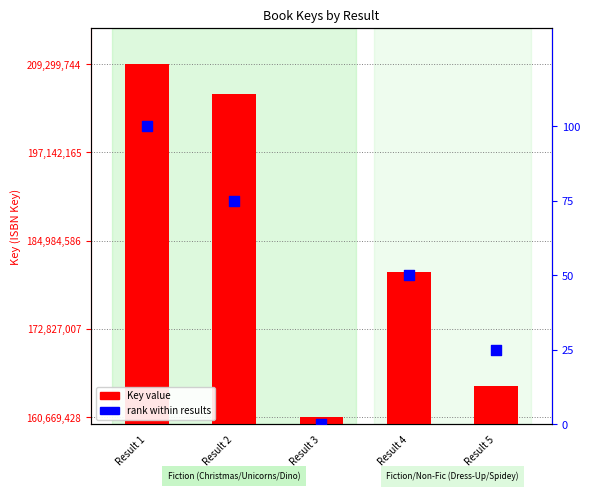

Which series has the widest spread of Y values?

Key value